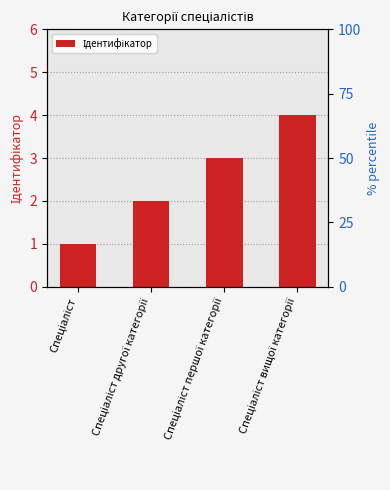

What is the label of the 1st bar from the left?

Спеціаліст